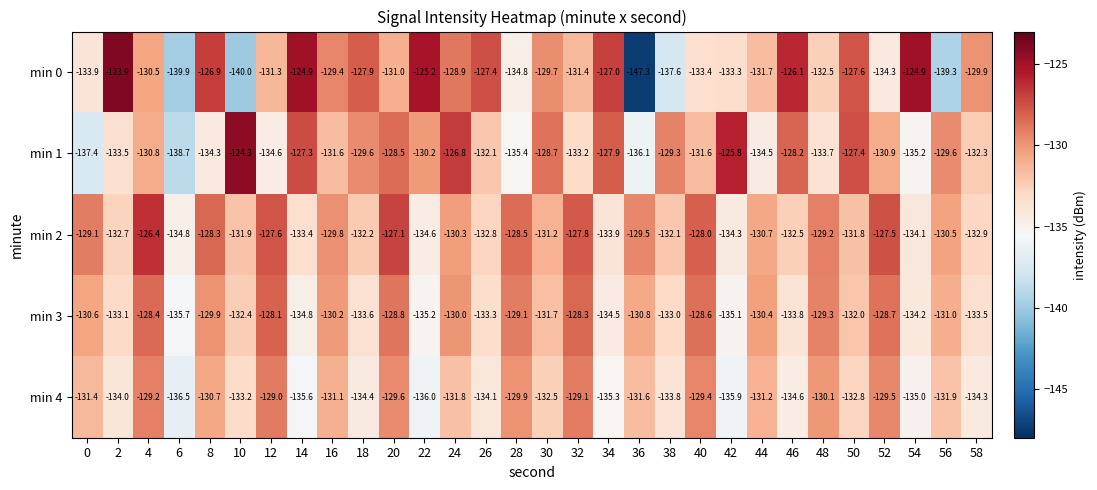

What is the sum of the min 2 values at 44 and 42?

-265.0